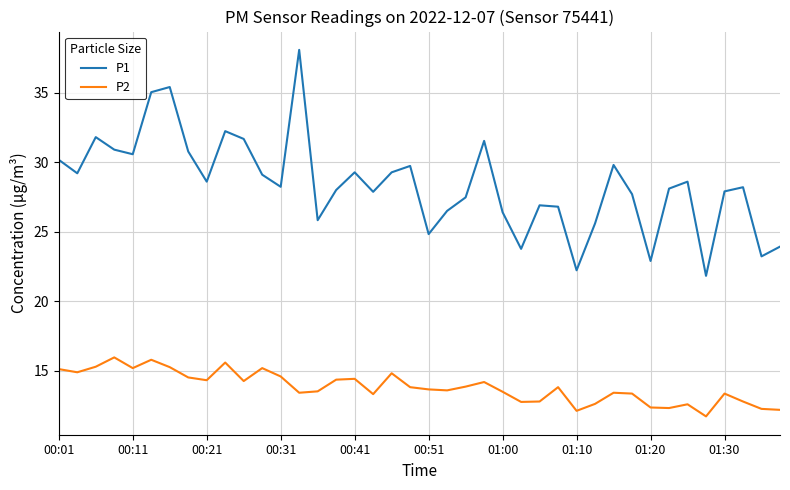

Rank the series by their average value, from highest to lowest.

P1, P2